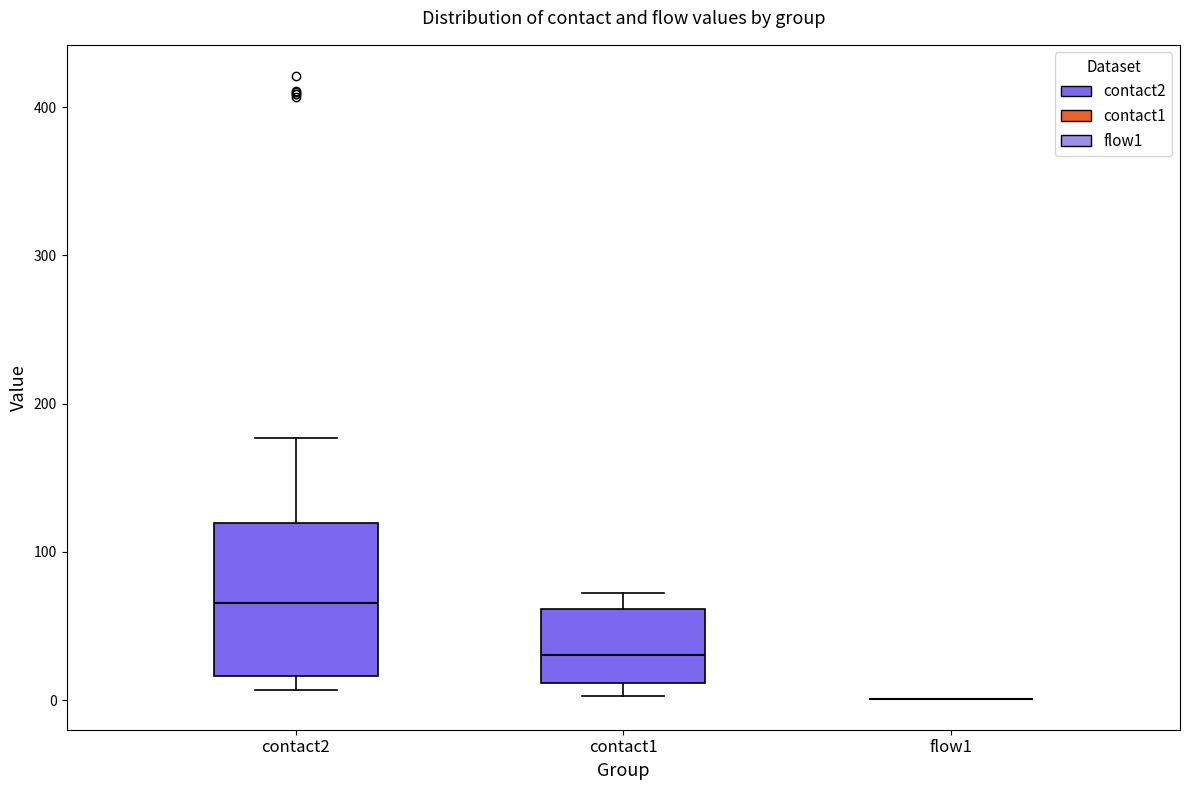

Where is the lower edge of the box for contact2 on the y-axis? The values are not printed on the chart, so give them approximately, as read against the axis.

20